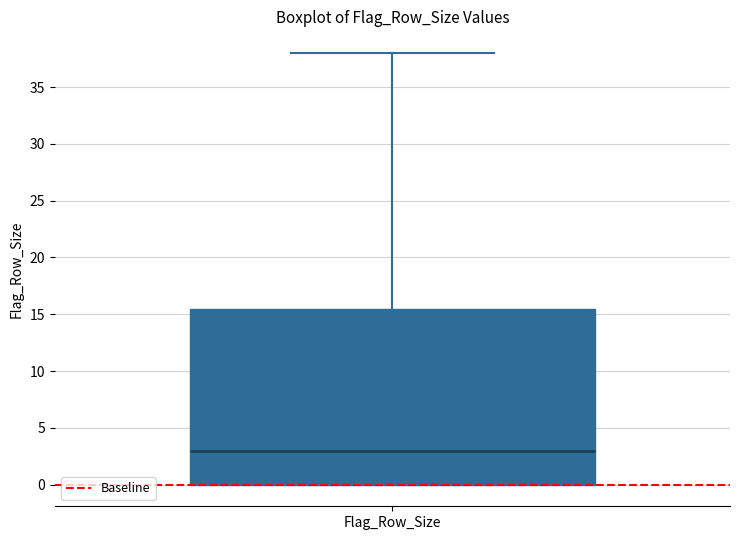

Where is the upper edge of the box for Flag_Row_Size on the y-axis? The values are not printed on the chart, so give them approximately, as read against the axis.

15.5